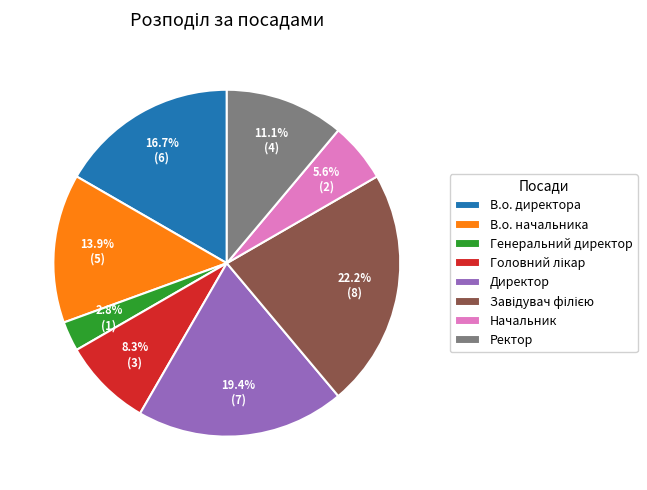

To the nearest percent, what portion does Директор represent?

19%